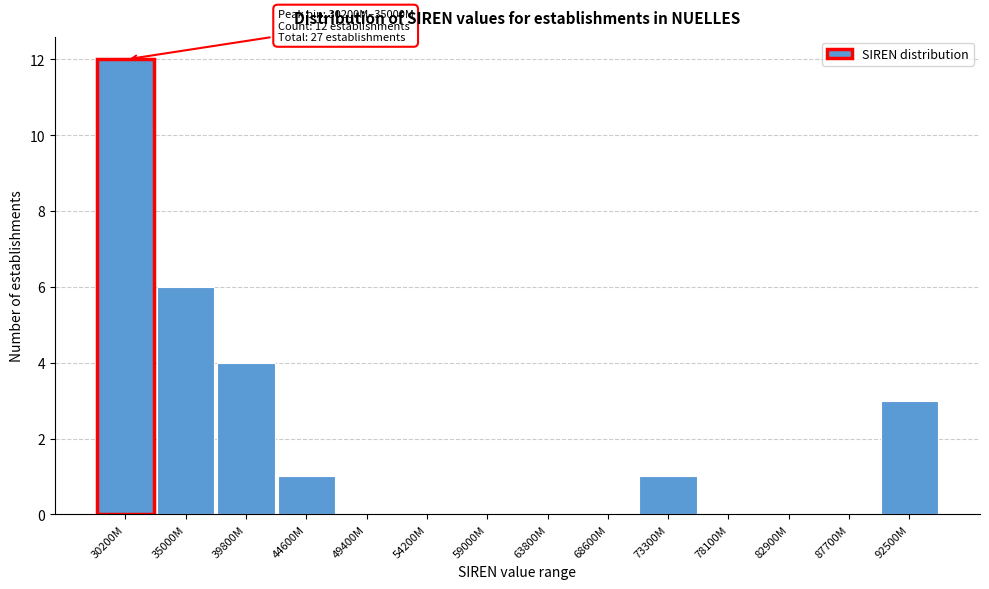

Reading right to left, extract all data points from this chart.

92500M=3	87700M=0	82900M=0	78100M=0	73300M=1	68600M=0	63800M=0	59000M=0	54200M=0	49400M=0	44600M=1	39800M=4	35000M=6	30200M=12